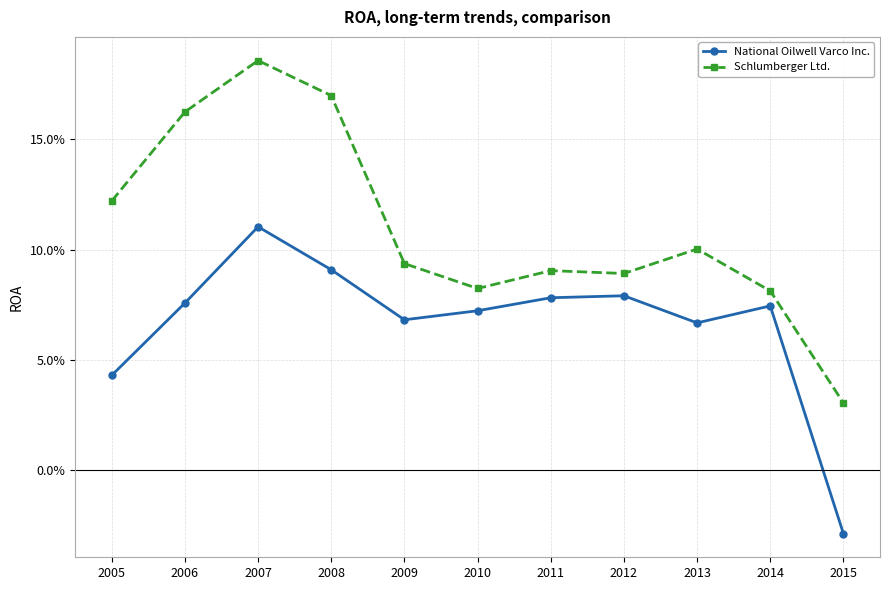

Is this an area chart (filled region under the line)?

No